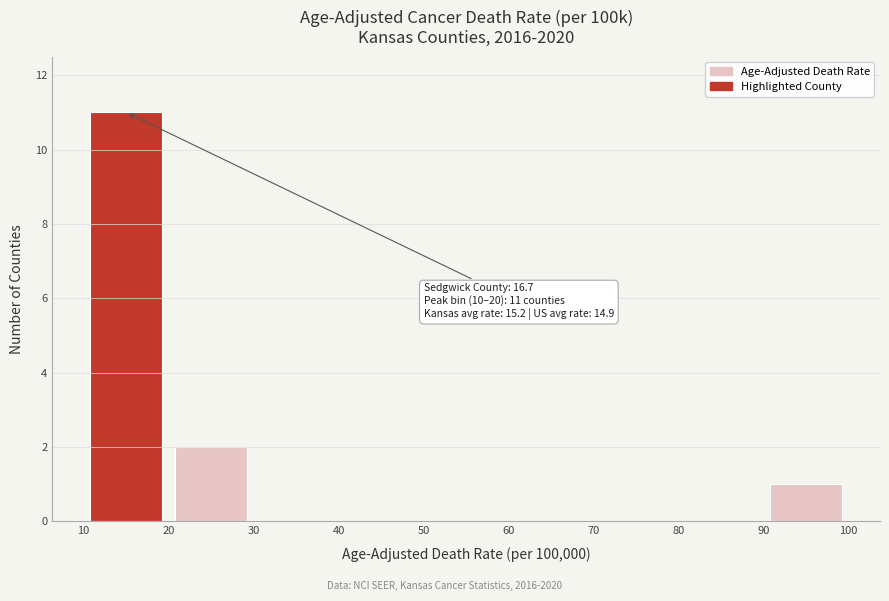

Over which range of the x-axis is the bar tallest?

10 to 20